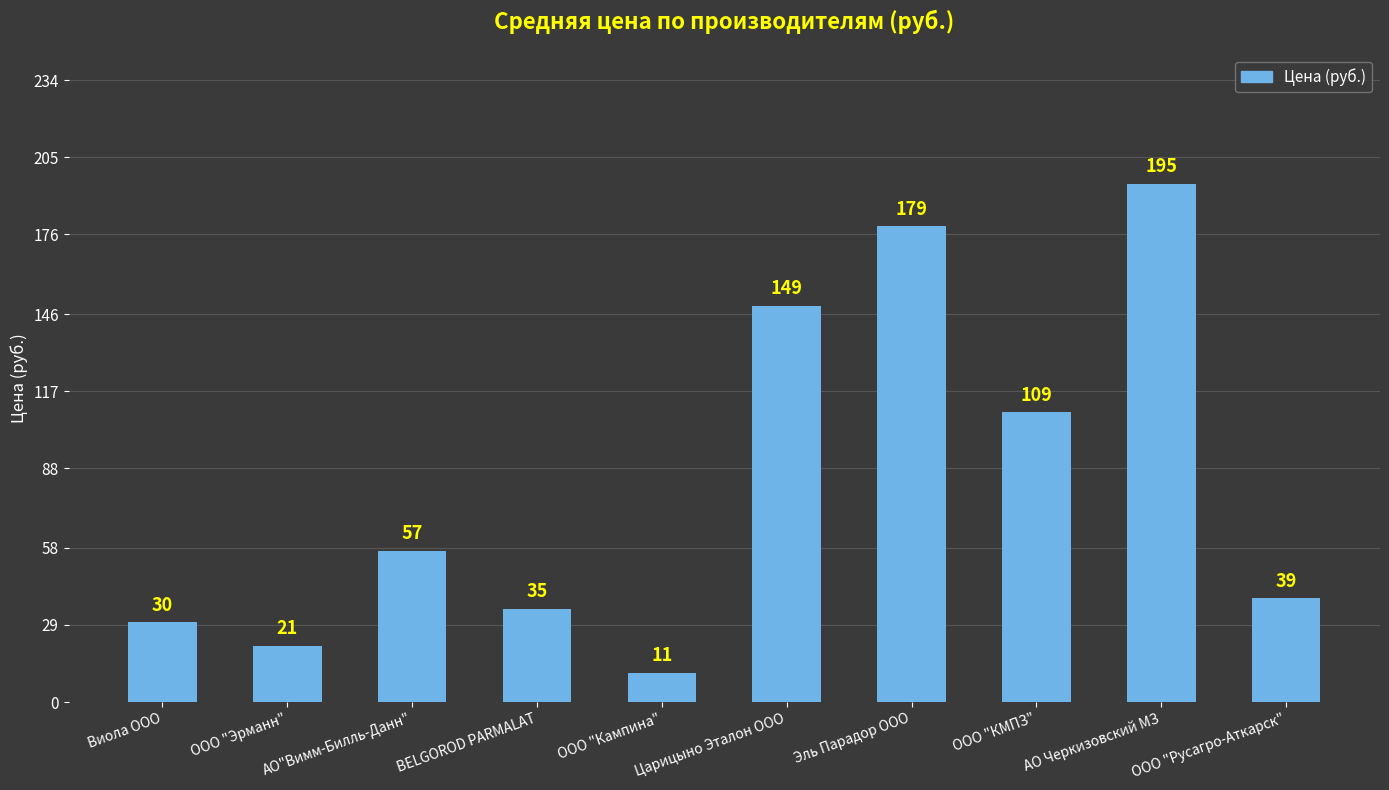

What is the change in value from Эль Парадор ООО to ООО "КМПЗ"?

-70